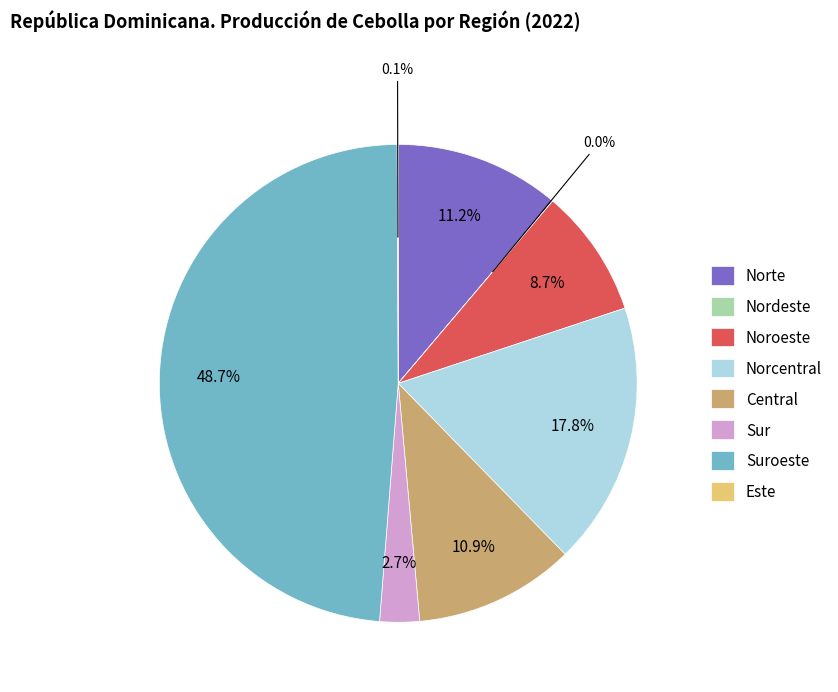

Which category has the biggest portion of the pie?

Suroeste